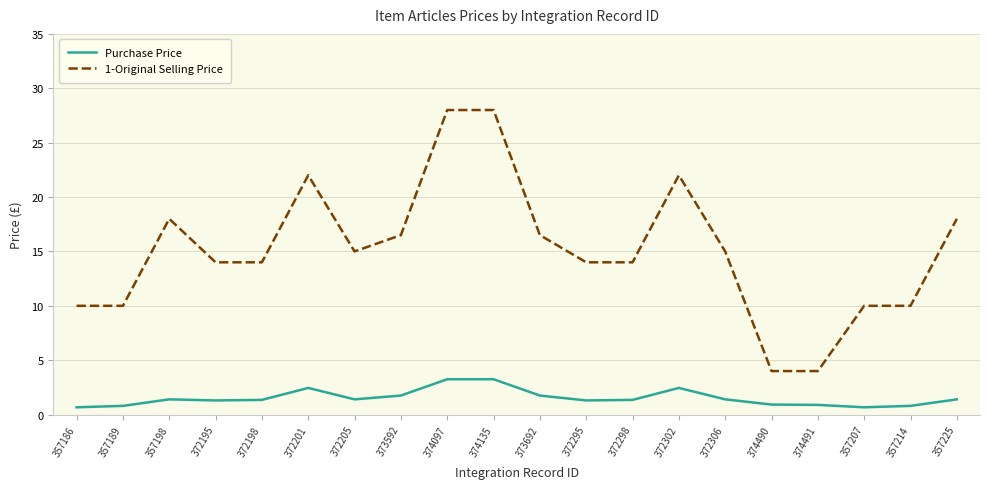

What position from the left is 372295?

12